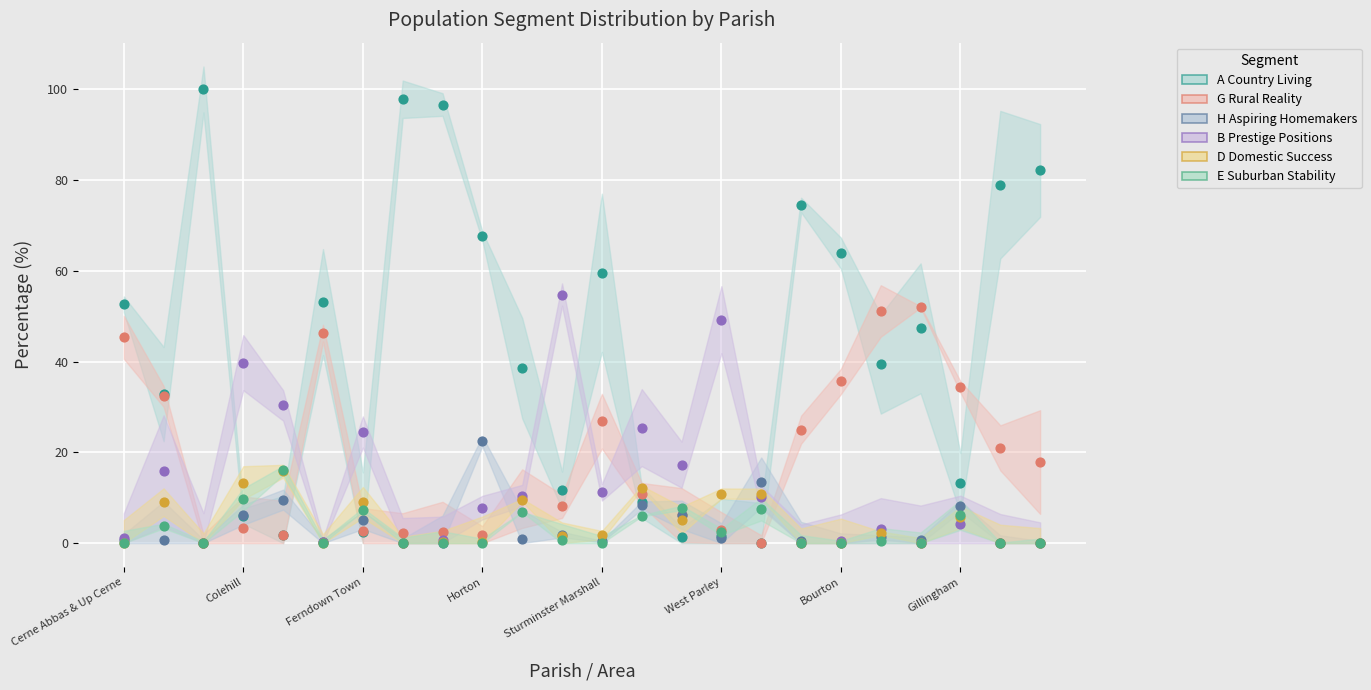

At which category is the sum across all series the highest?

Bourton